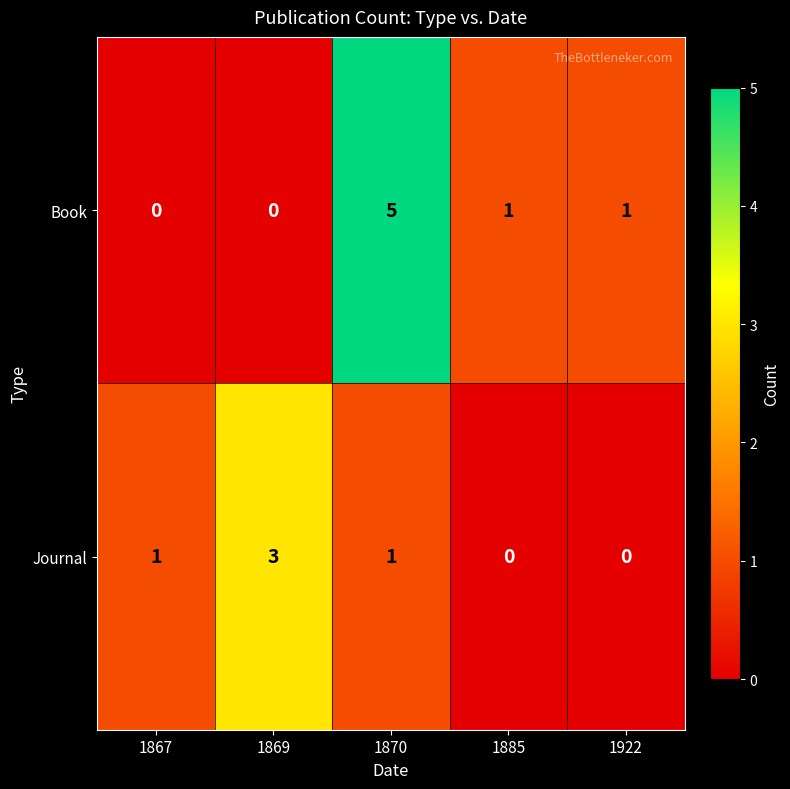

Reading right to left, extract all data points from this chart.

Book: 1	1	5	0	0
Journal: 0	0	1	3	1